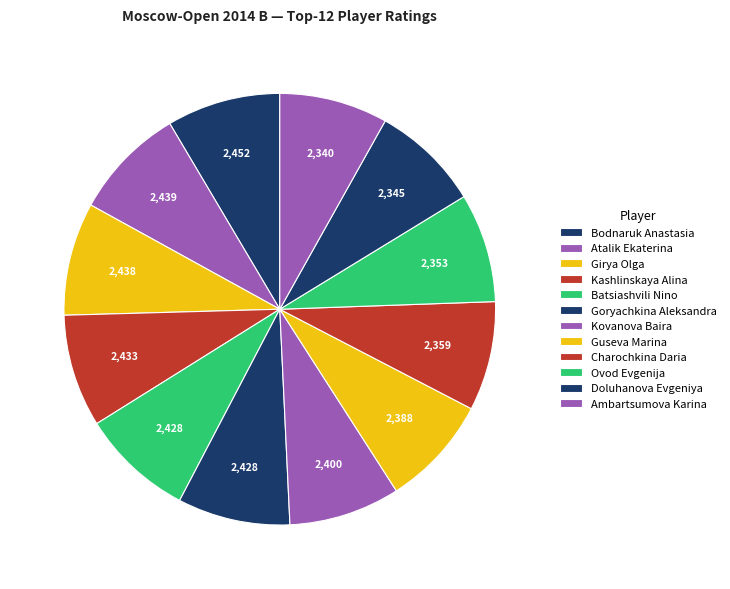

How many segments does this pie chart have?

12